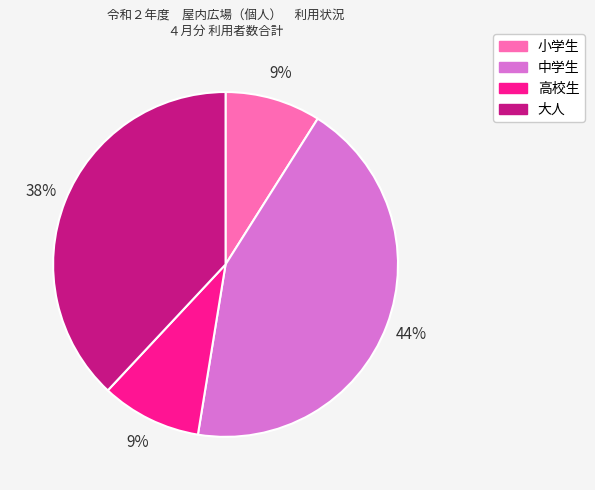

True or false: 小学生 accounts for 9% of the total.

True